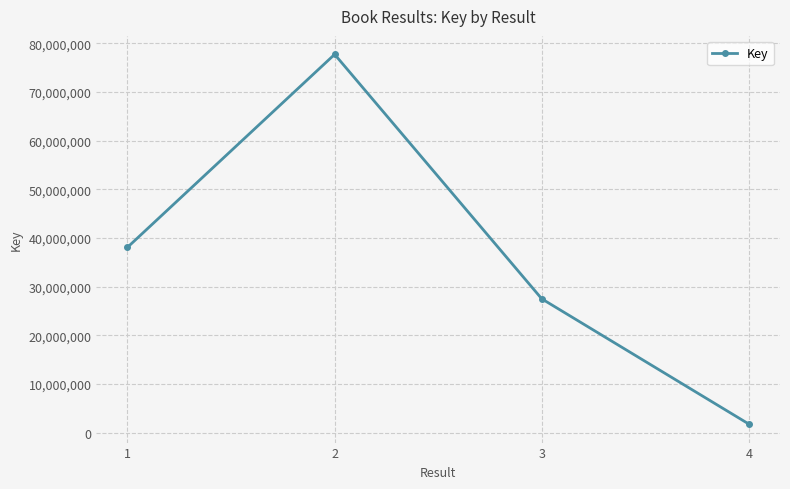

What is the smallest value displayed?

1765720